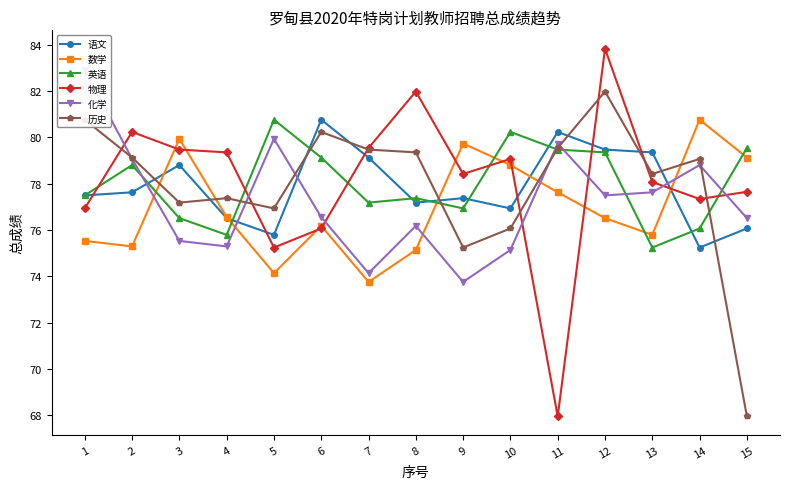

How many categories are shown in the chart?

15